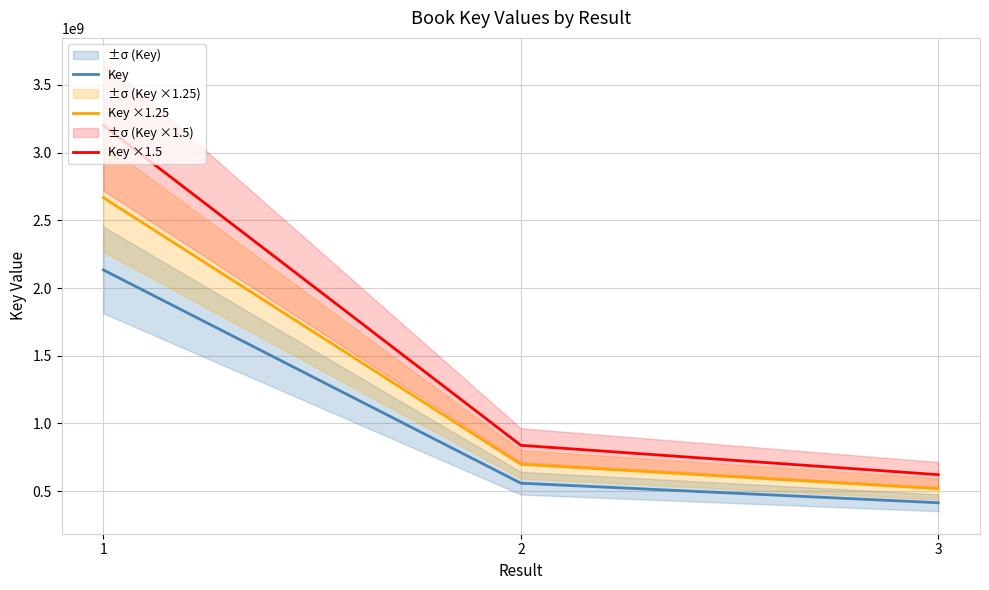

What are all the series names shown in the legend?

Key, Key ×1.25, Key ×1.5